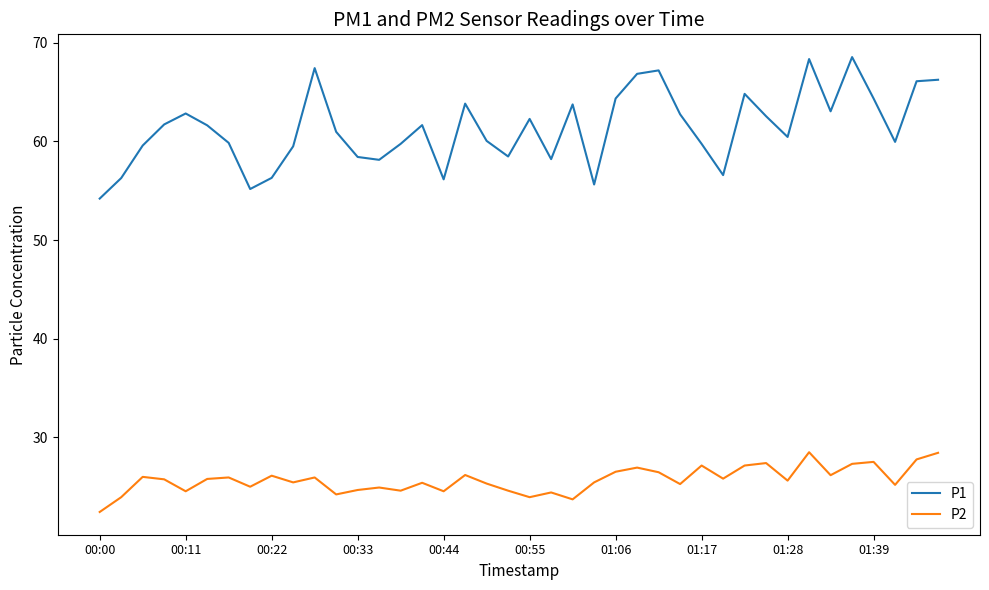

Is this an area chart (filled region under the line)?

No